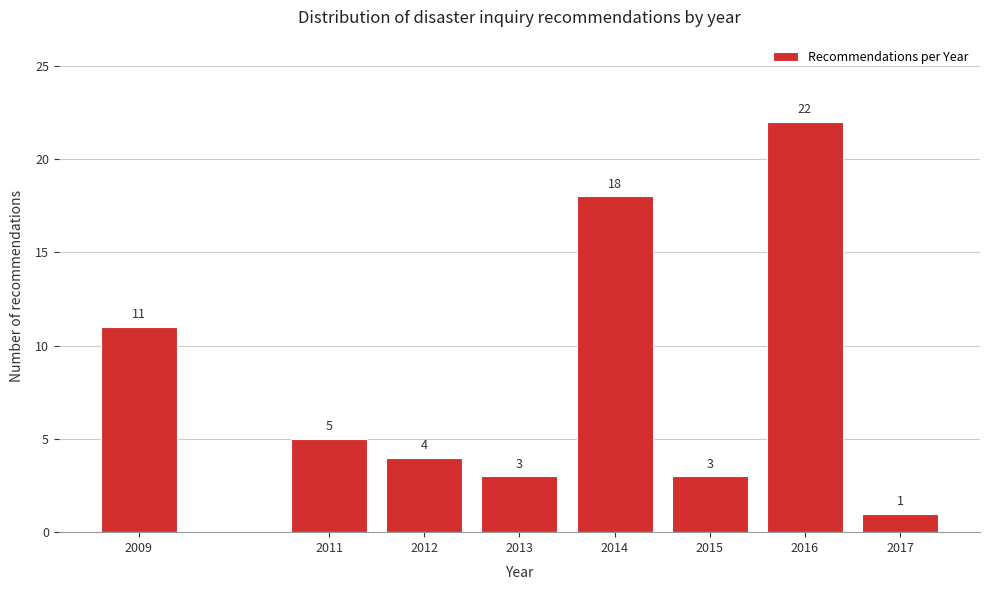

Reading left to right, transcribe all the data shown in this chart.

11	5	4	3	18	3	22	1